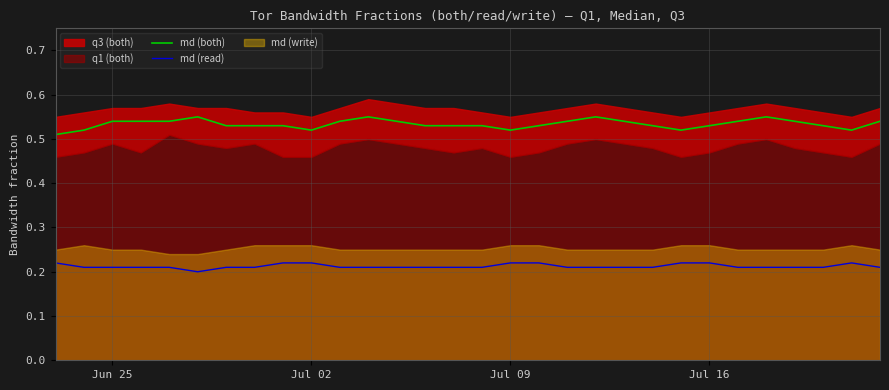

True or false: md (read) and md (both) cross at least once.

False